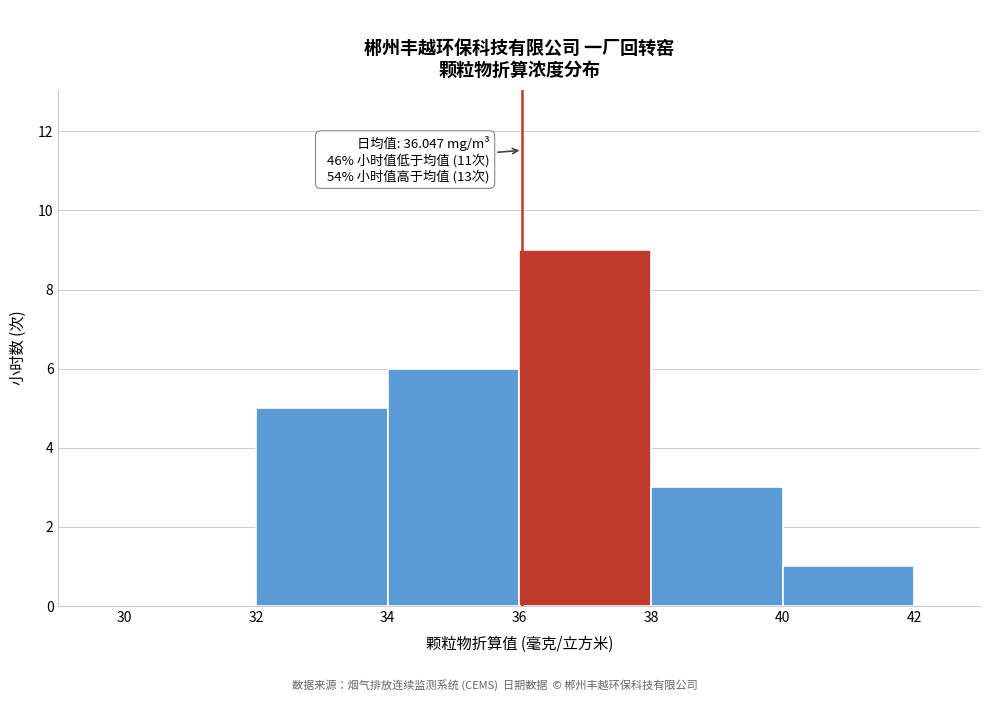

Which range on the x-axis has the tallest bar?

36 to 38